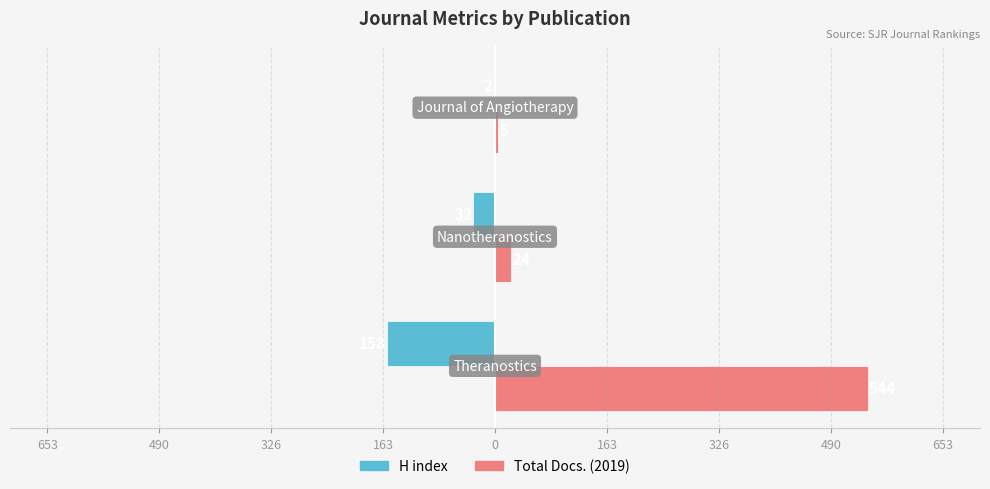

What are all the series names shown in the legend?

H index, Total Docs. (2019)